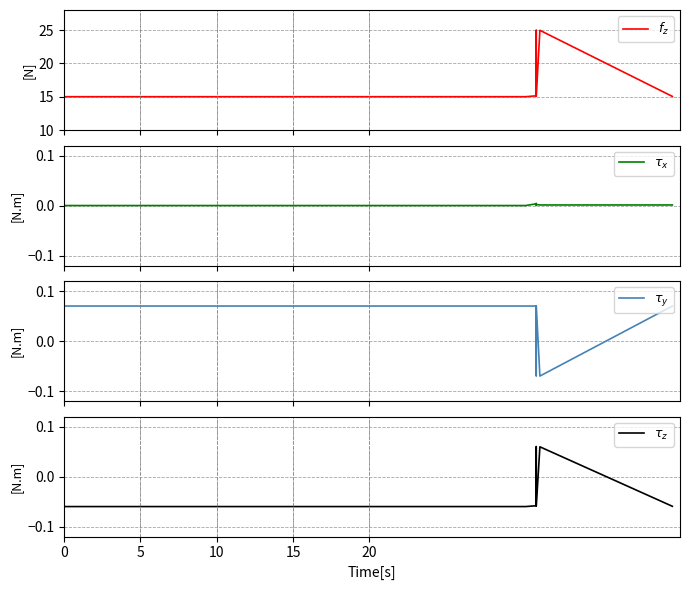

Which series has the largest range (max minus min)?

$f_z$